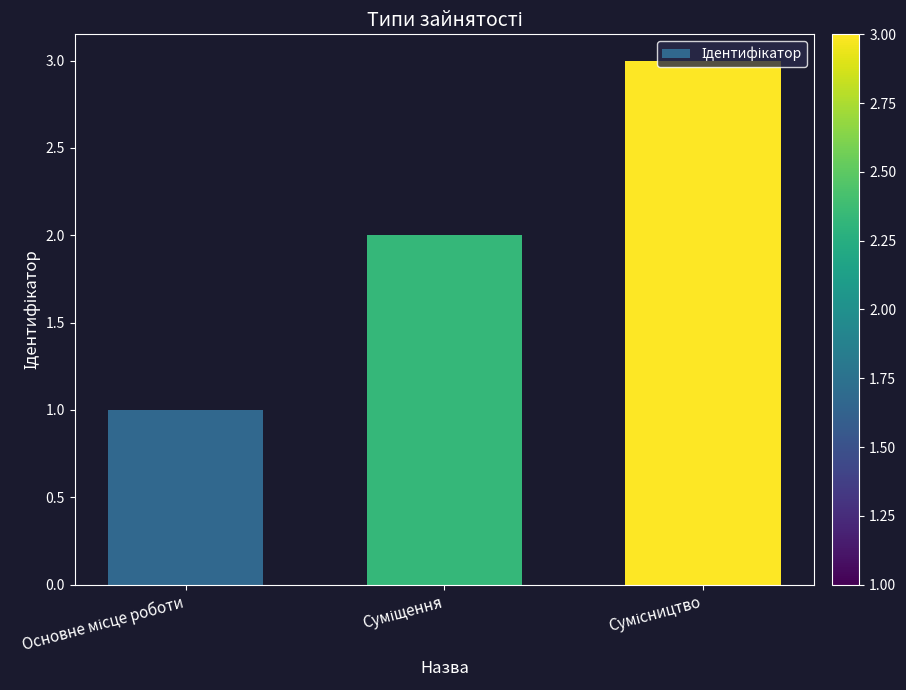

What is the maximum value shown in the chart?

3